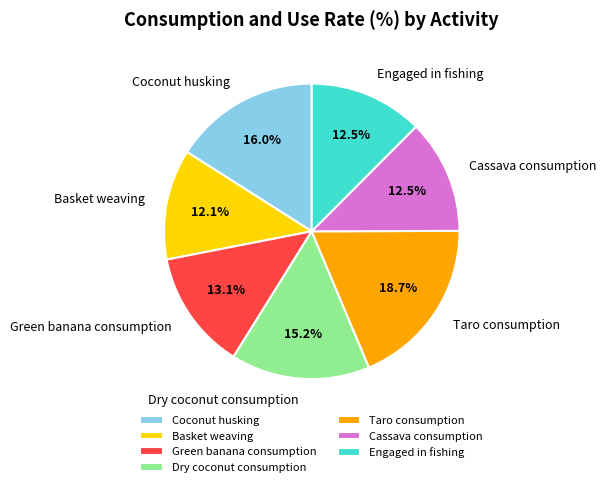

To the nearest percent, what portion does Taro consumption represent?

19%